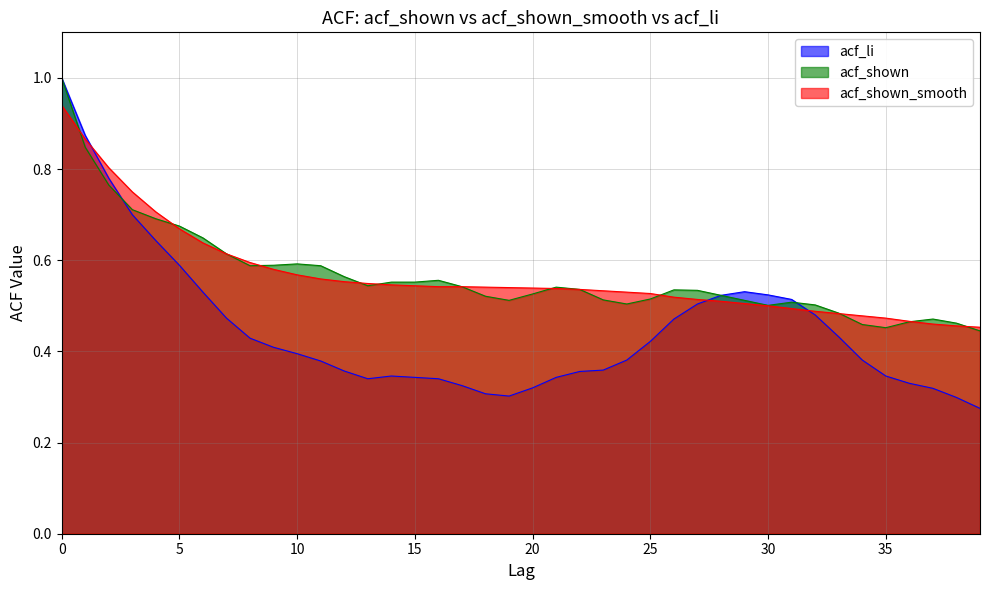

What is the value of the acf_shown point at the 23rd from the left?

0.5